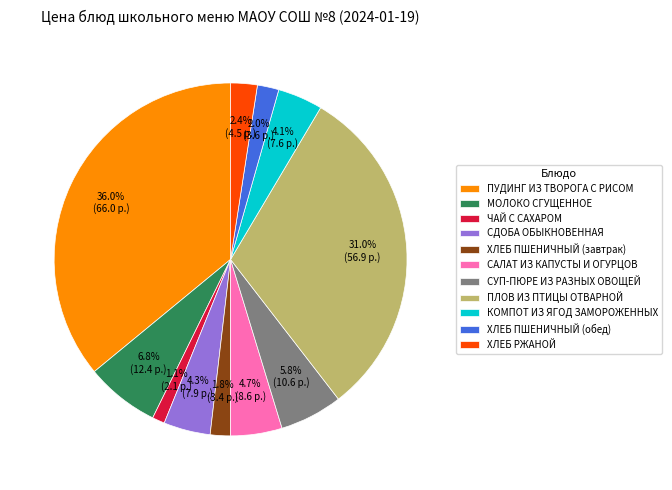

To the nearest percent, what is the difference between the largest and smallest slice percentages?

35%